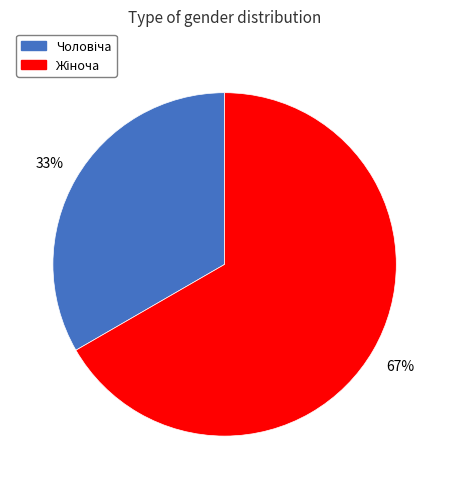

Is there any slice that represents more than half of the pie?

Yes